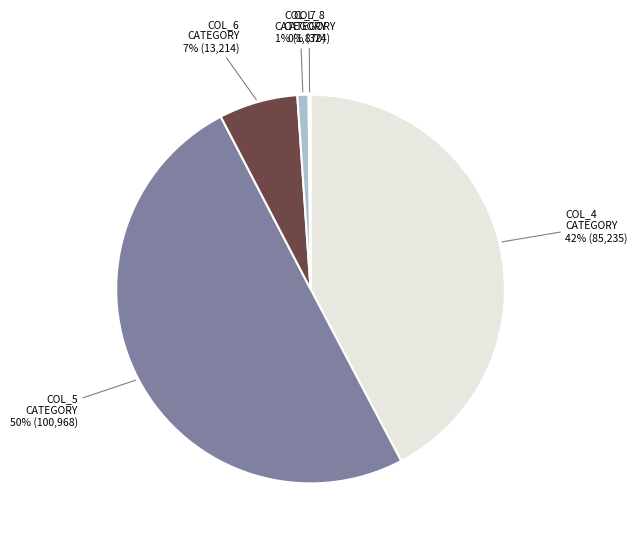

Does COL_6 CATEGORY represent more than half of the total?

No